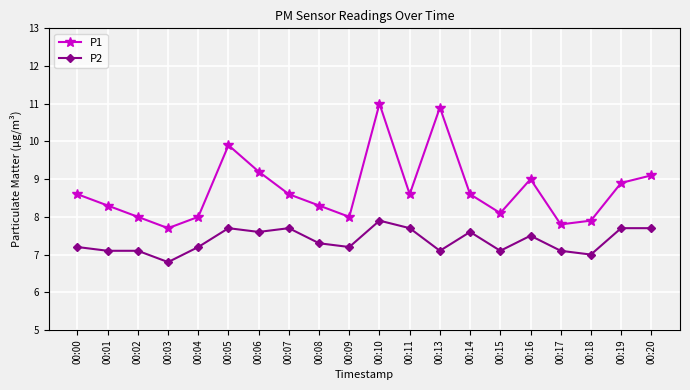

What is the total value across all series at 00:09?

15.2